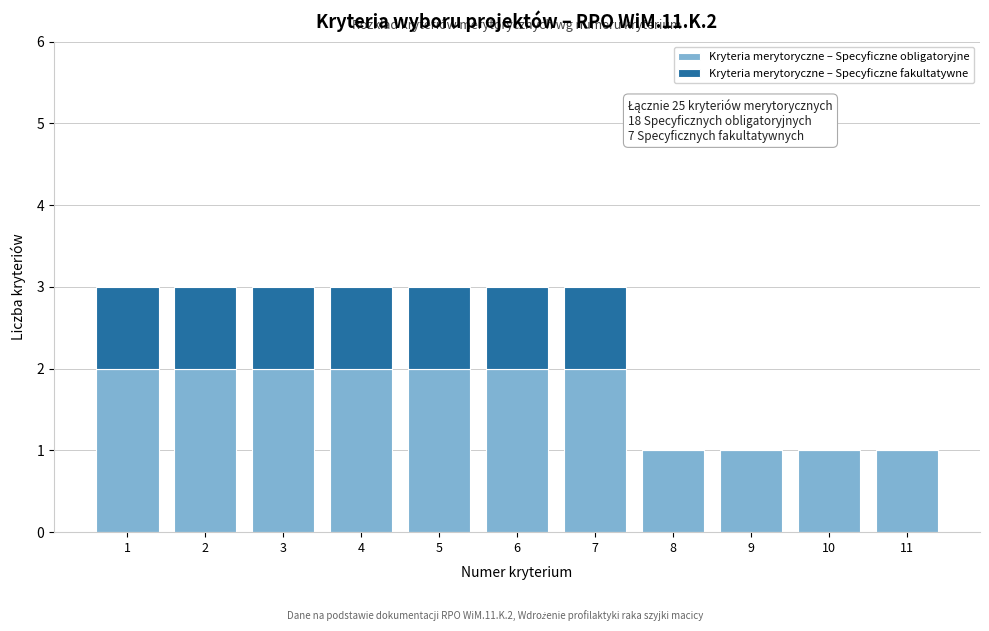

Reading left to right, list the values for the Kryteria merytoryczne – Specyficzne obligatoryjne series.

1=2	2=2	3=2	4=2	5=2	6=2	7=2	8=1	9=1	10=1	11=1